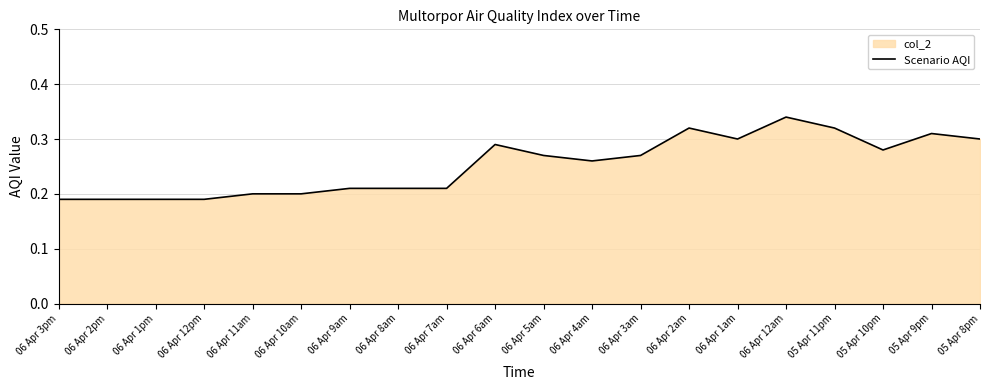

Between 06 Apr 1am and 05 Apr 9pm, which is larger?

05 Apr 9pm